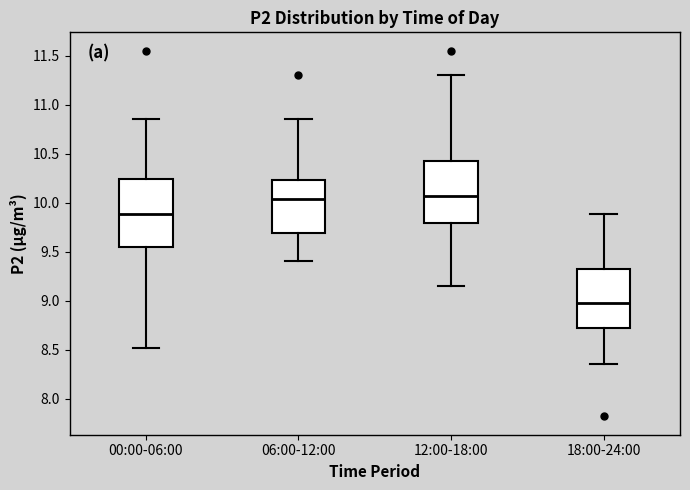

Which box is the tallest, from its lower edge to its upper edge?

00:00-06:00